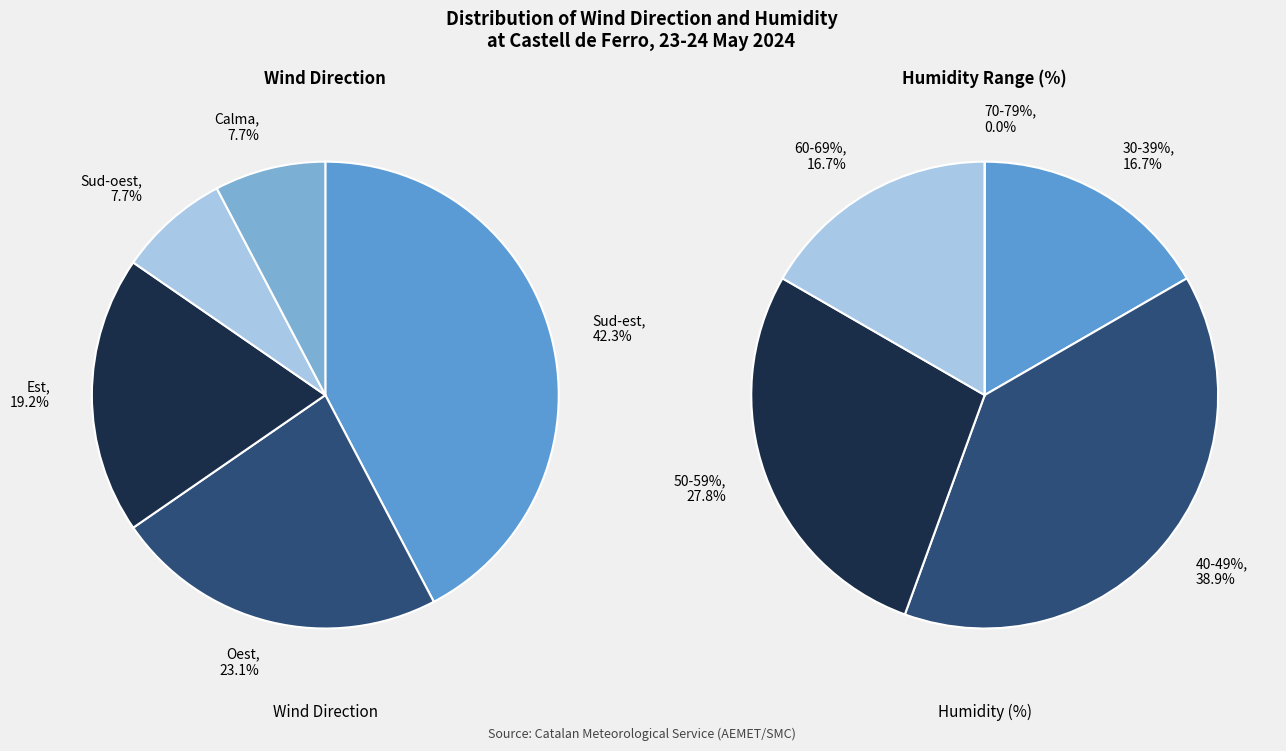

Does any single category account for the majority?

No